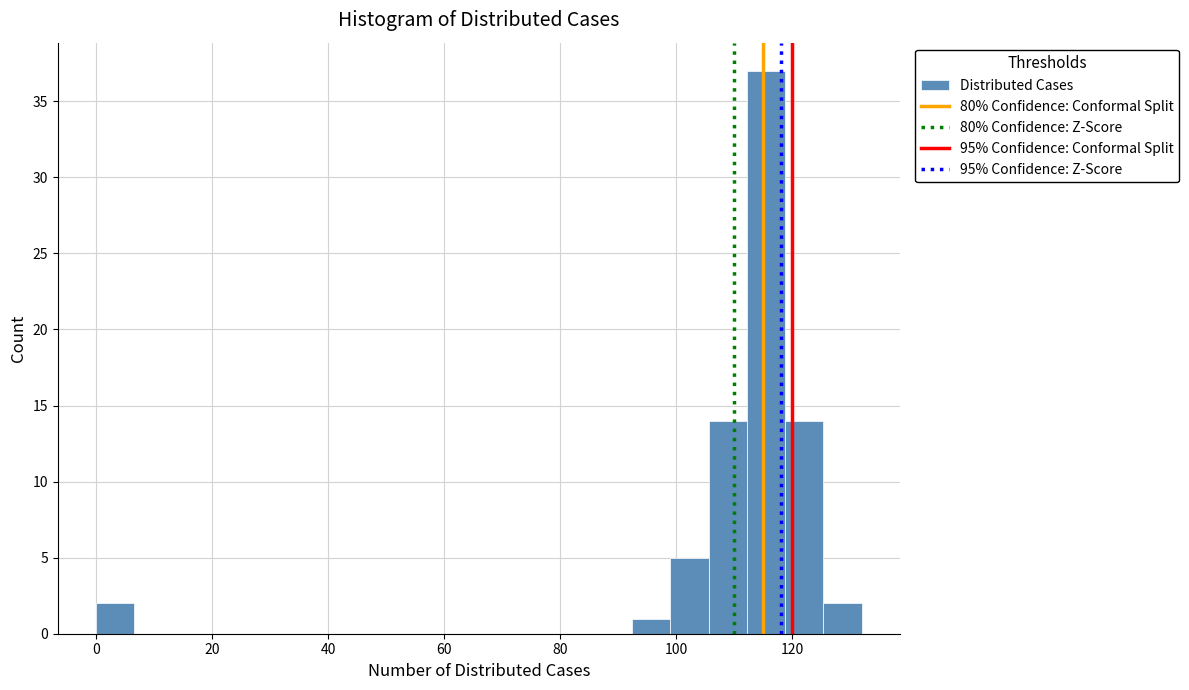

Around what value on the x-axis is the tallest bar? Give the approximate position of its centre, as read against the axis.

116